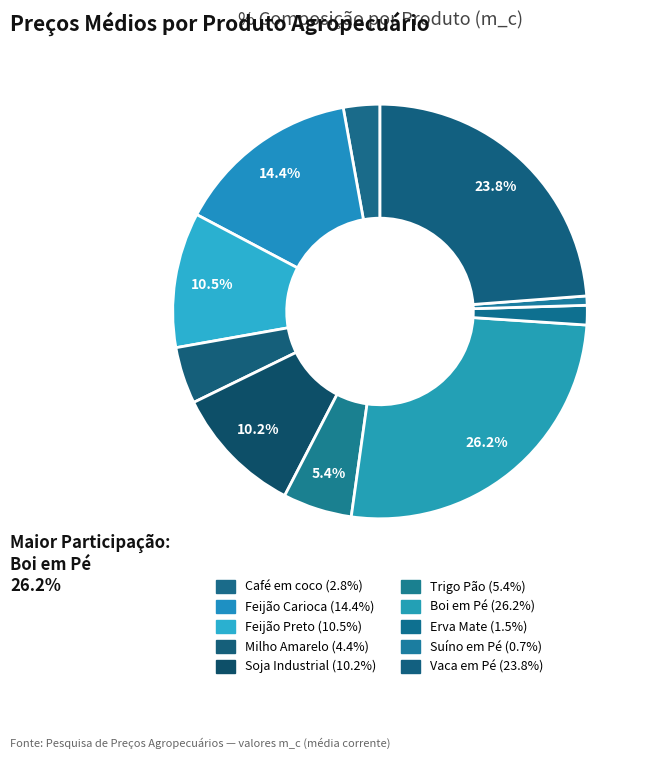

How many slices are in this pie chart?

10